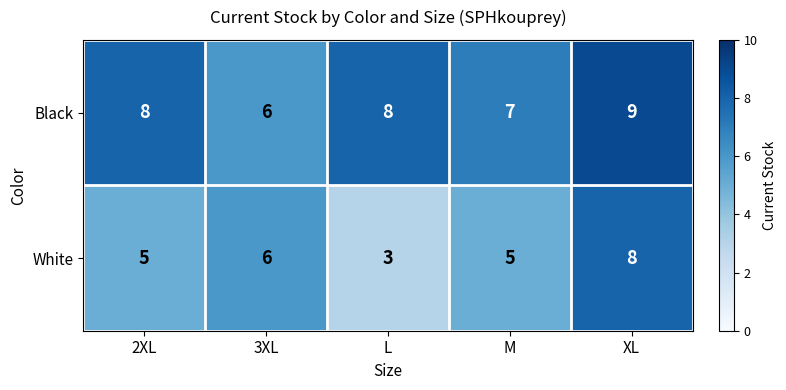

List the series in order of their peak value, lowest first.

White, Black